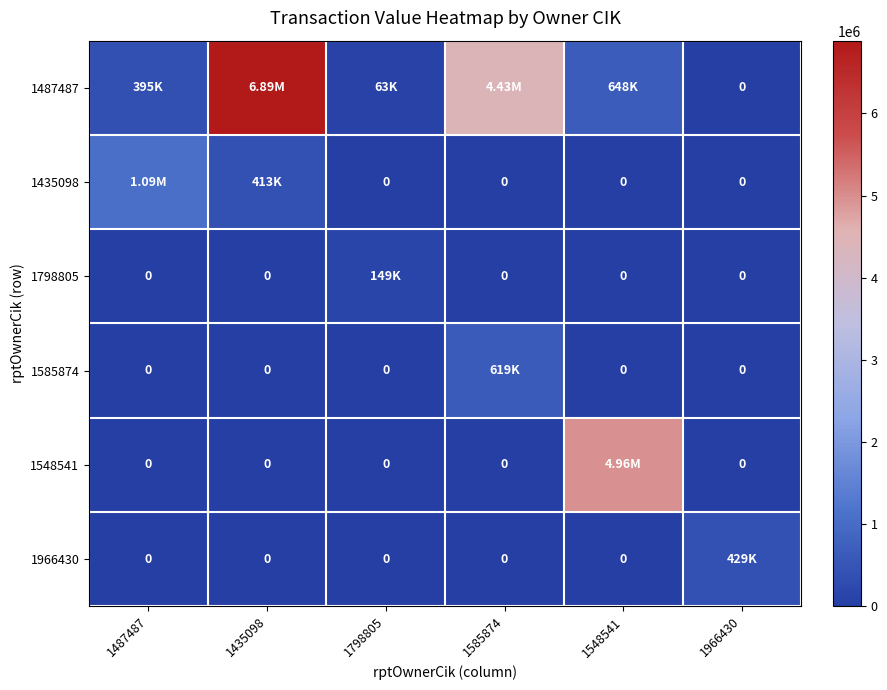

At how many categories does at least one series exceed 3162490?

3